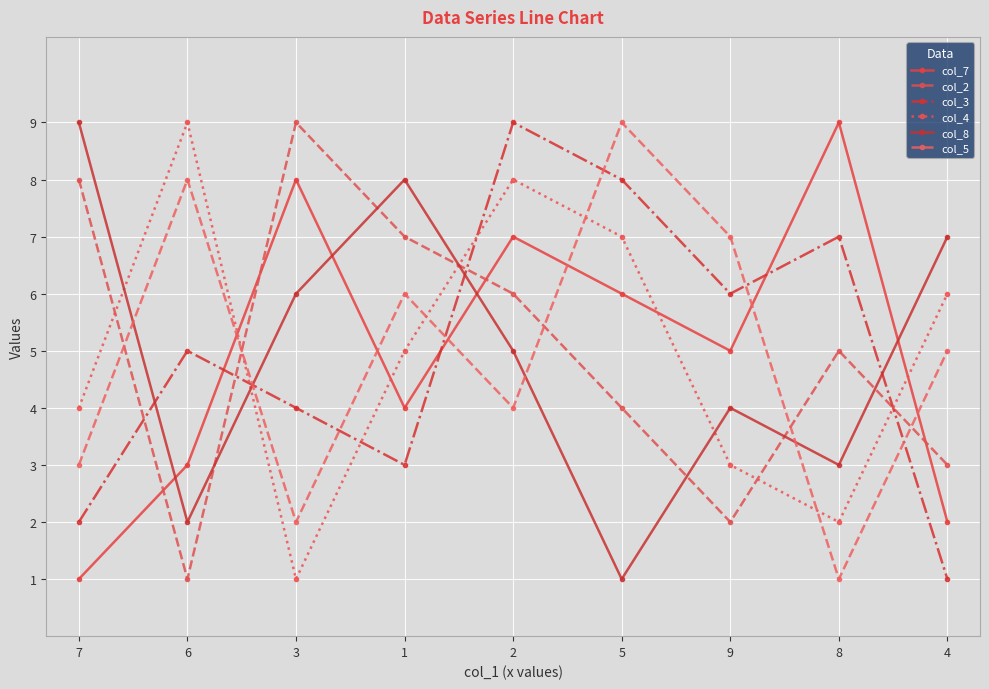

What are all the series names shown in the legend?

col_7, col_2, col_3, col_4, col_8, col_5